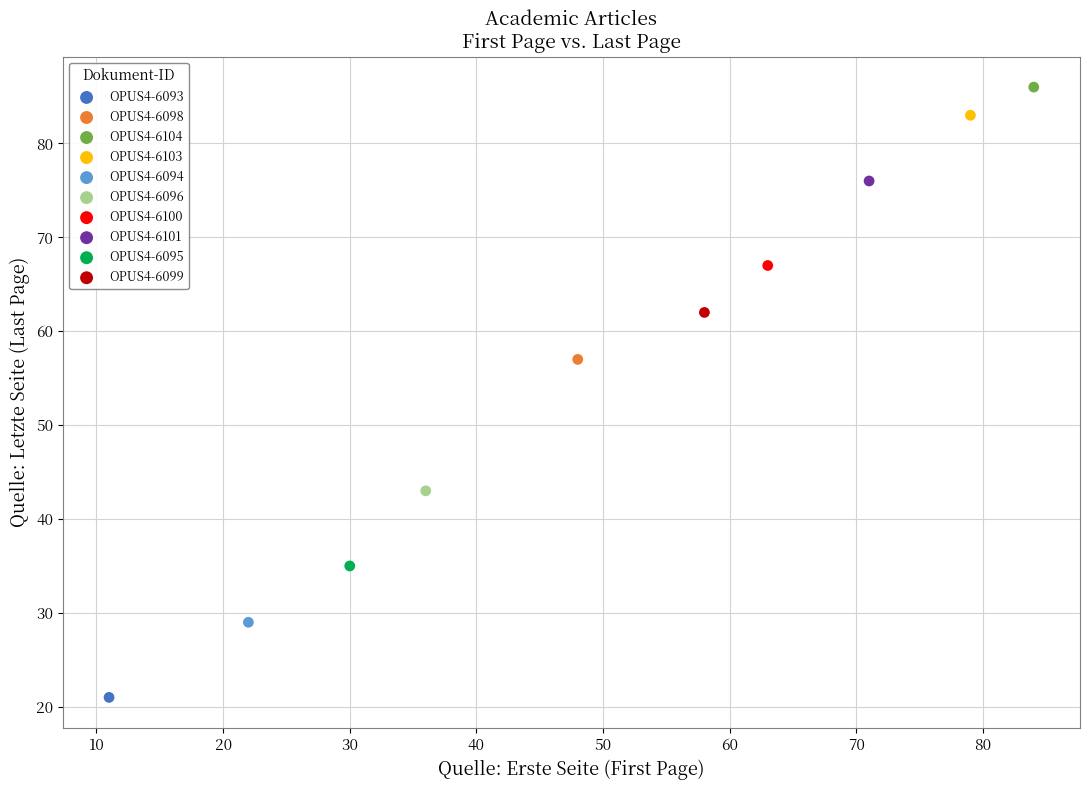

What are all the series names shown in the legend?

OPUS4-6093, OPUS4-6098, OPUS4-6104, OPUS4-6103, OPUS4-6094, OPUS4-6096, OPUS4-6100, OPUS4-6101, OPUS4-6095, OPUS4-6099